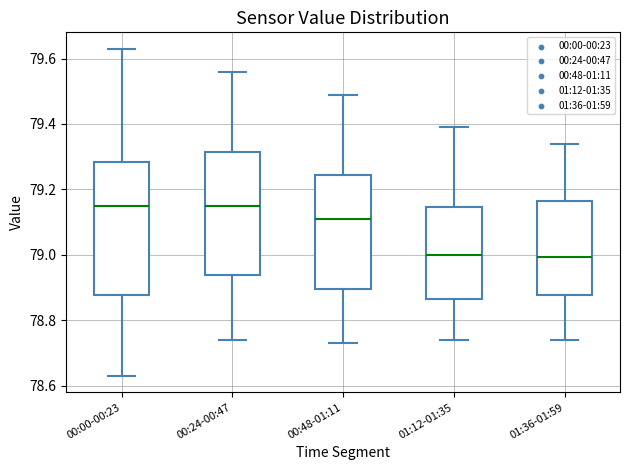

Where does the median line of the box for 00:24-00:47 sit on the y-axis? The values are not printed on the chart, so give them approximately, as read against the axis.

79.16